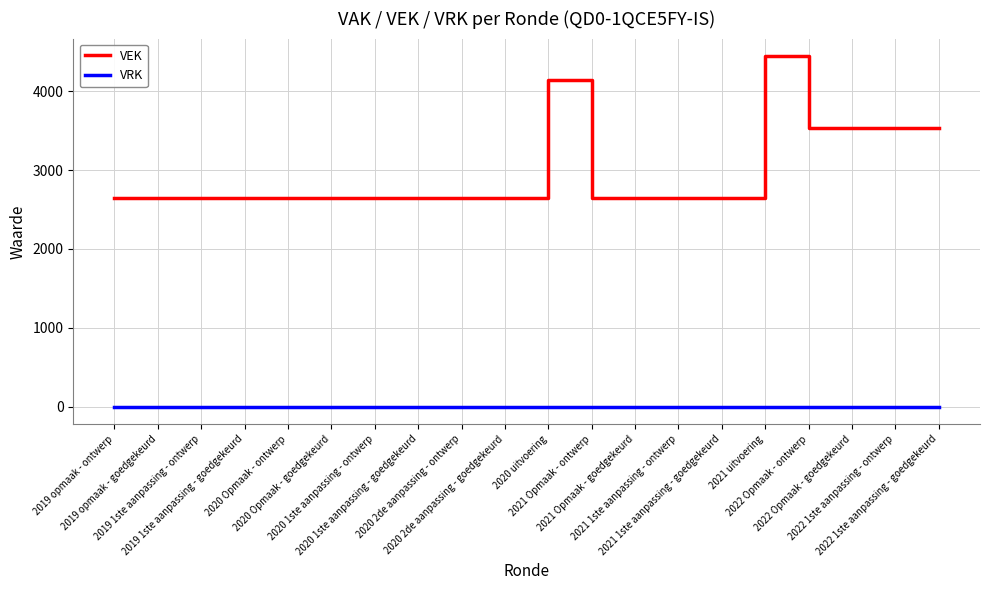

Rank the series by their maximum value, from highest to lowest.

VEK, VRK